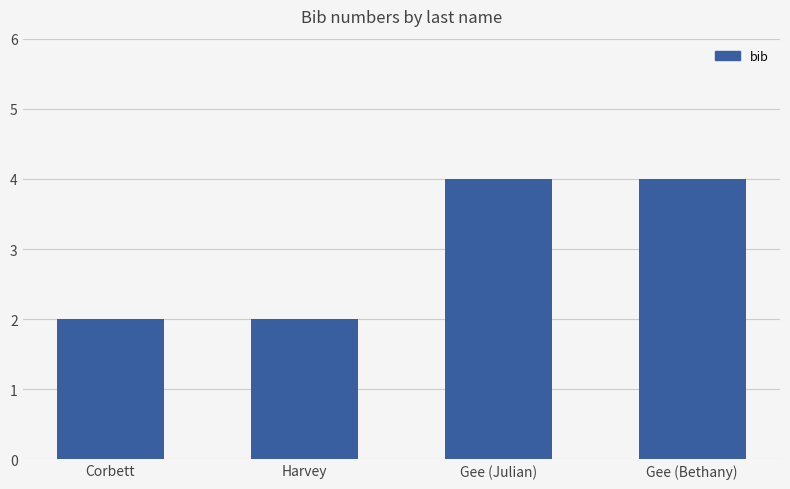

The chart shows a value of 2 at Harvey. True or false?

True